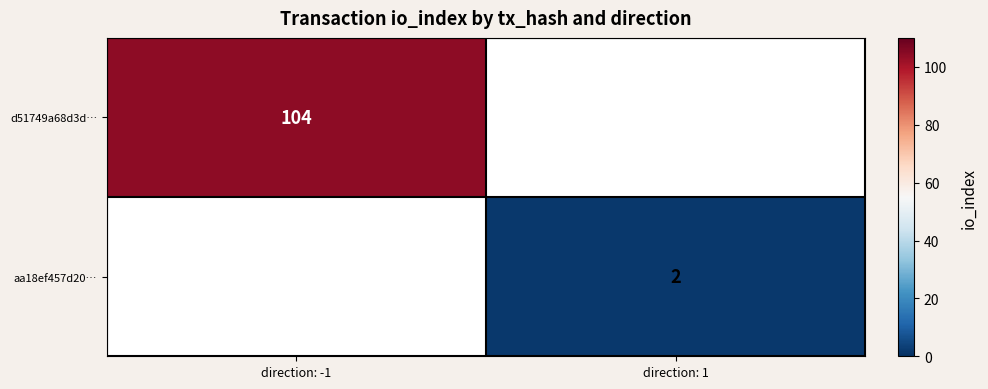

What is the smallest value displayed?

2.0